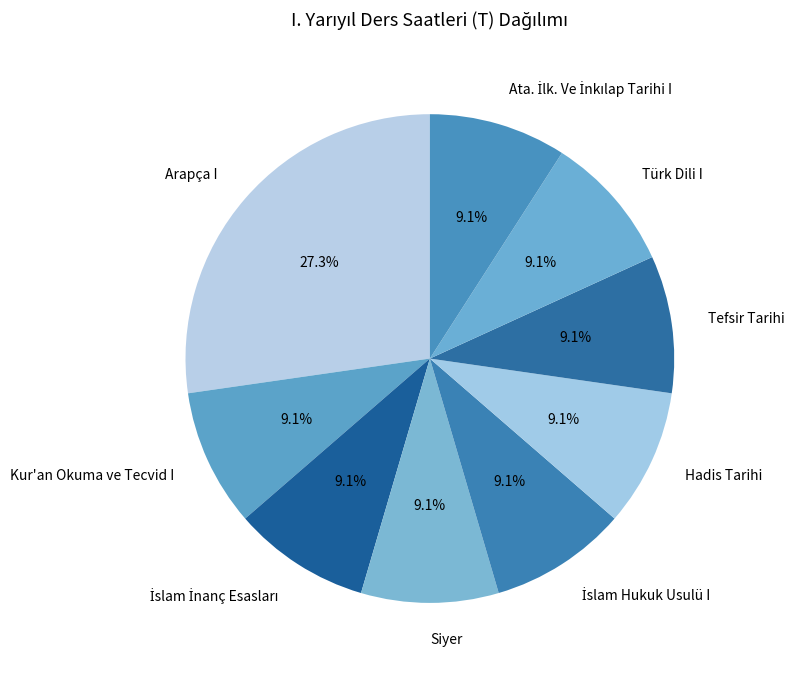

What percentage is the Arapça I slice, to the nearest percent?

27%